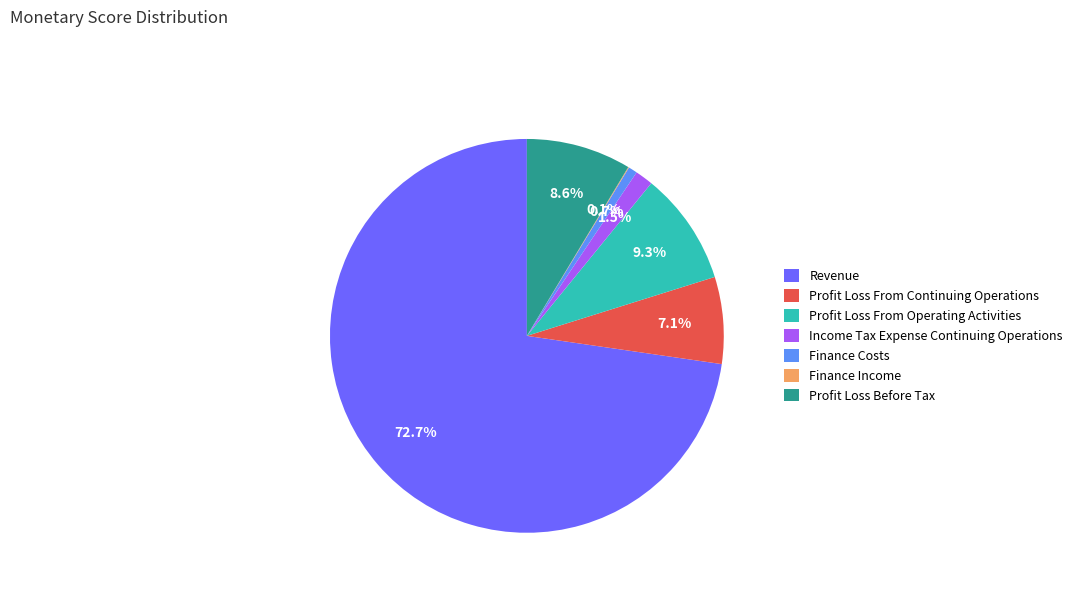

What is the largest slice in the pie chart?

Revenue